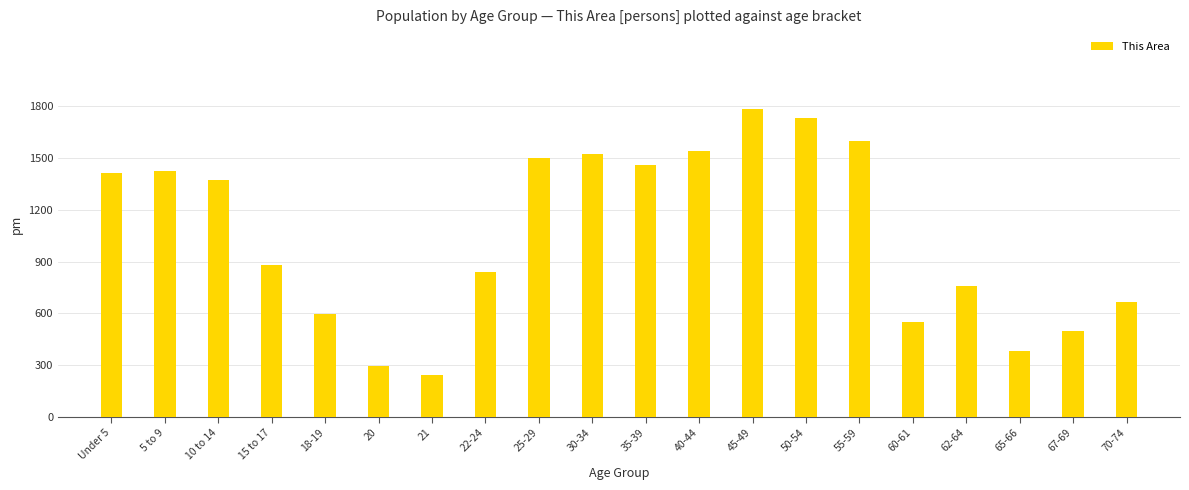

How many values are below 1376?

10